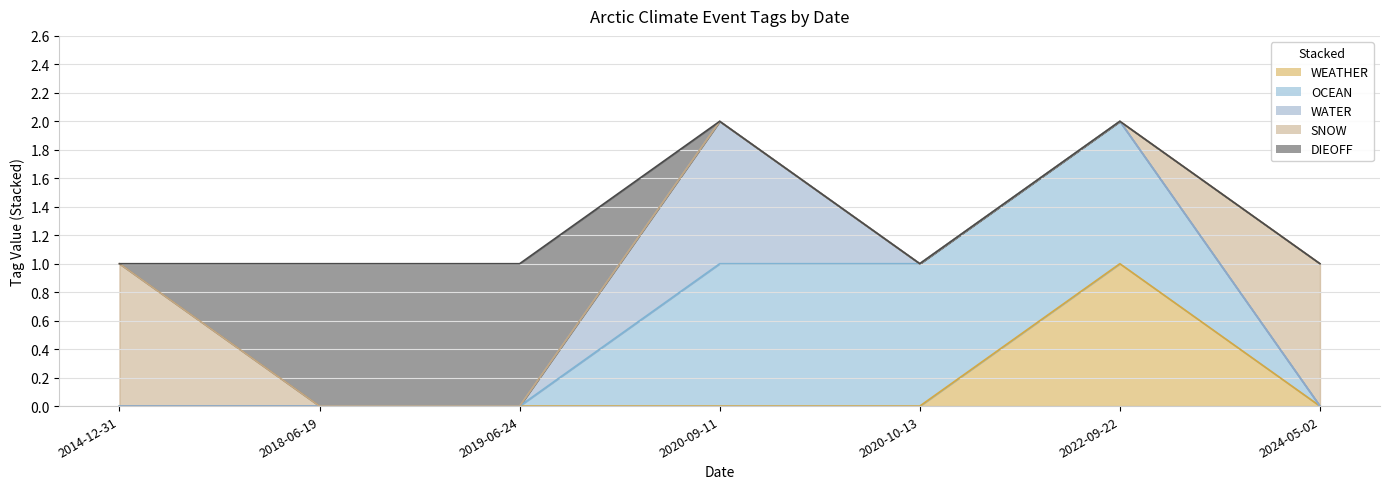

After their last crossing, which series has the higher values: OCEAN or DIEOFF?

OCEAN